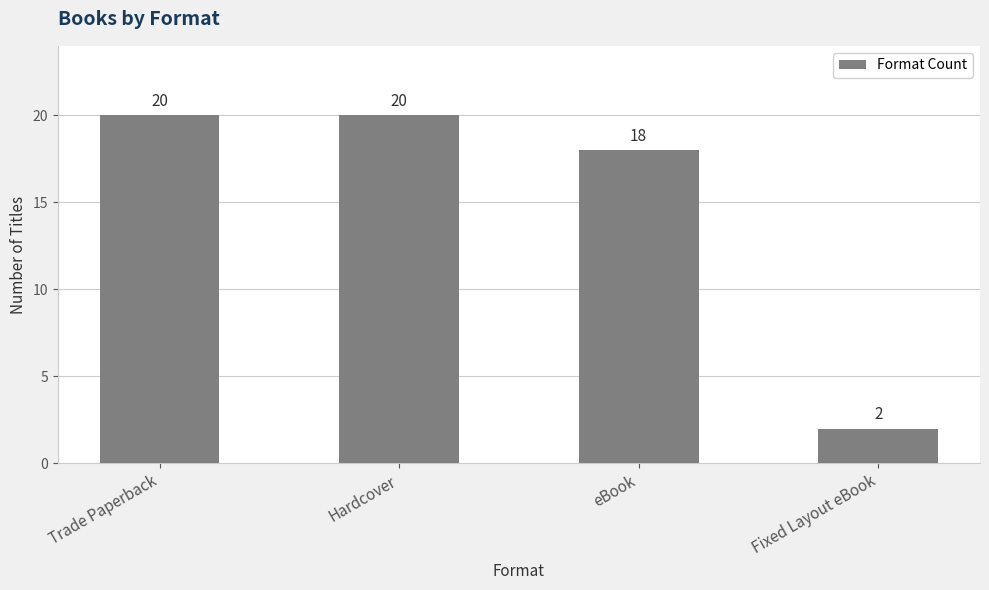

What is the difference between the maximum and minimum values?

18